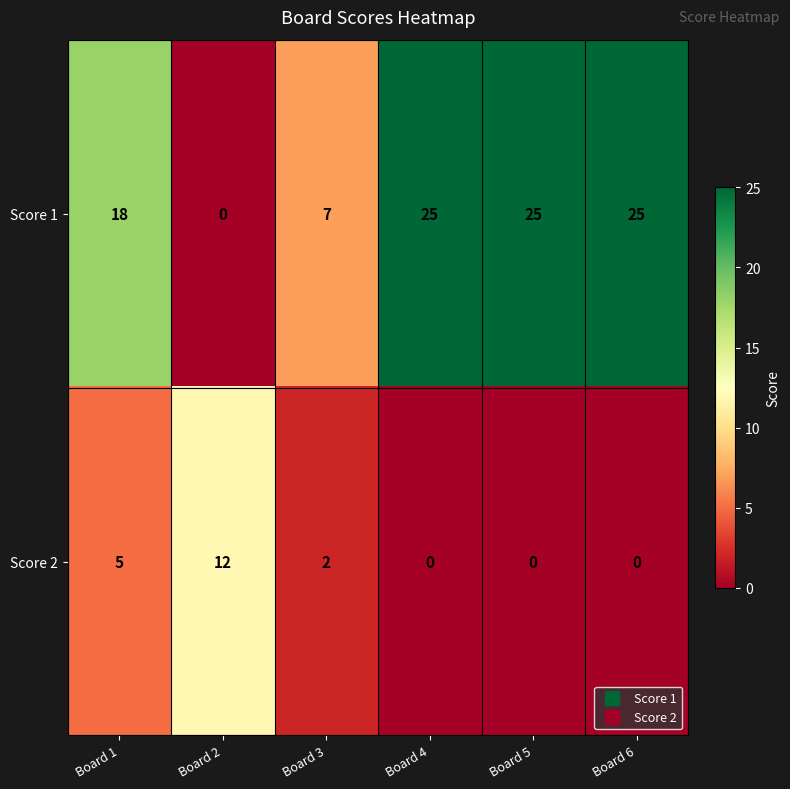

The value of Score 2 at Board 4 is 0. True or false?

True